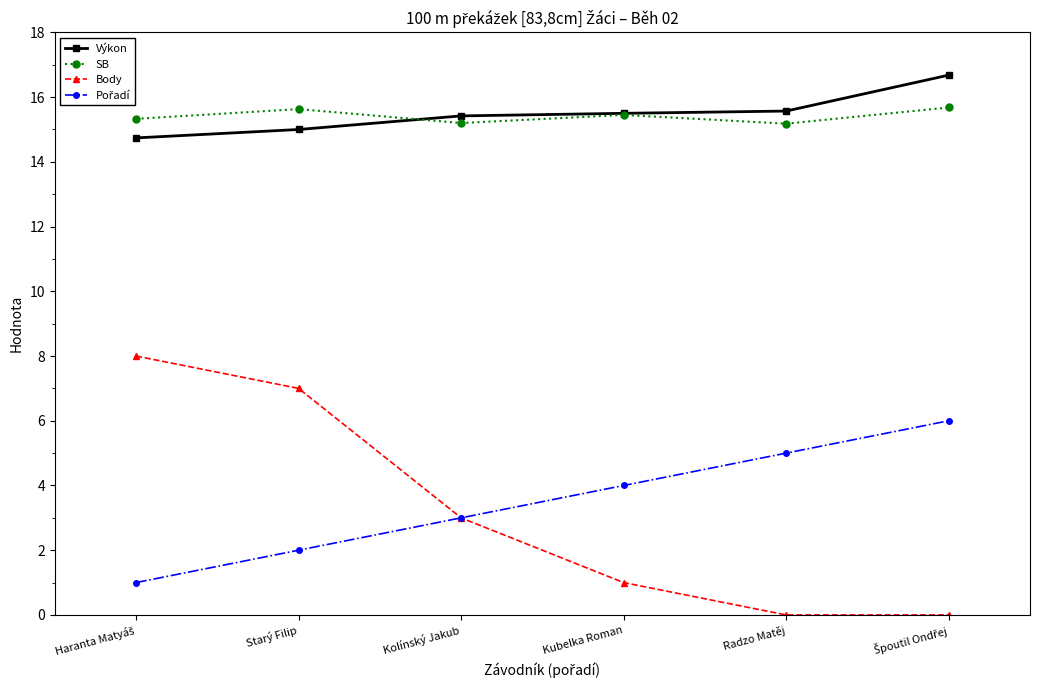

What is the label of the 5th point from the right?

Starý Filip